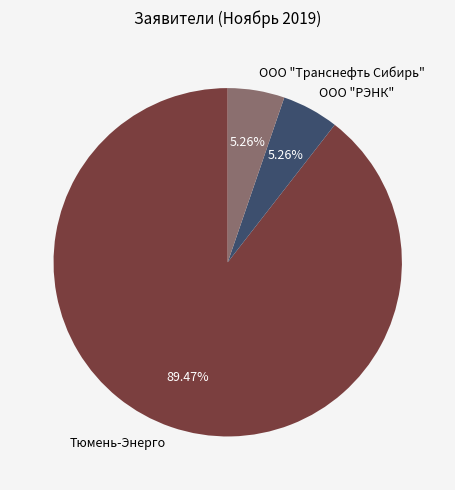

To the nearest percent, what is the average slice percentage?

33%